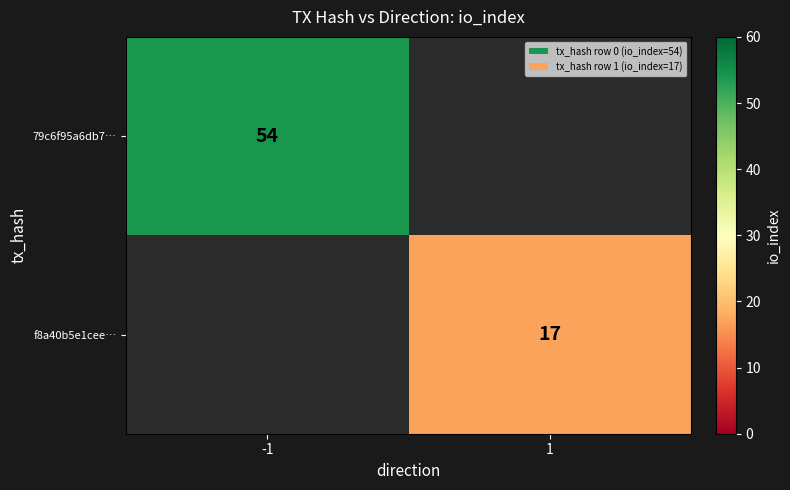

True or false: 79c6f95a6db7… has a value of 54 at -1.

True